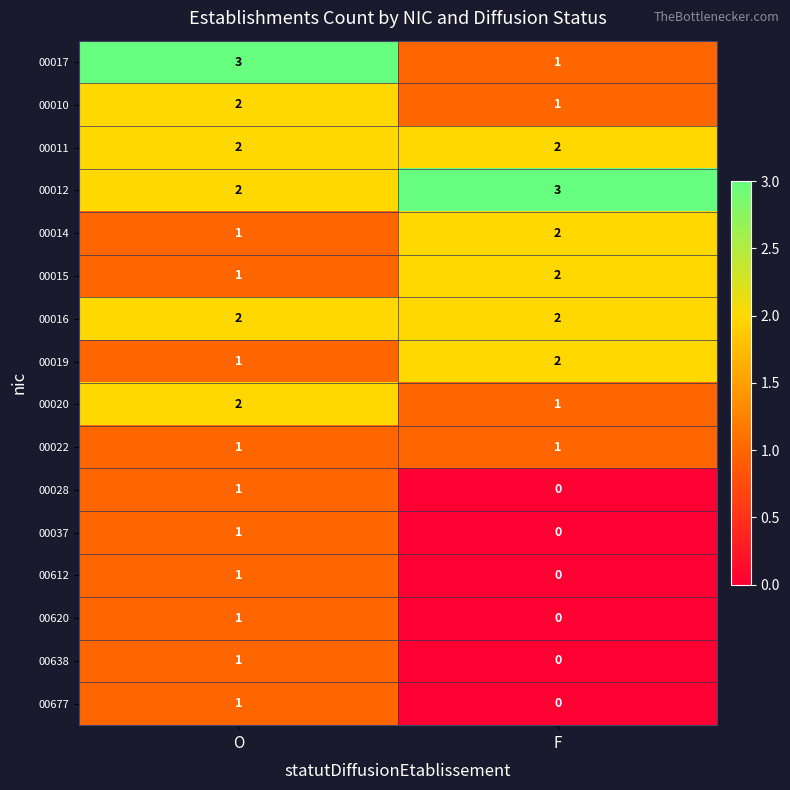

How many data points does each series have?

2